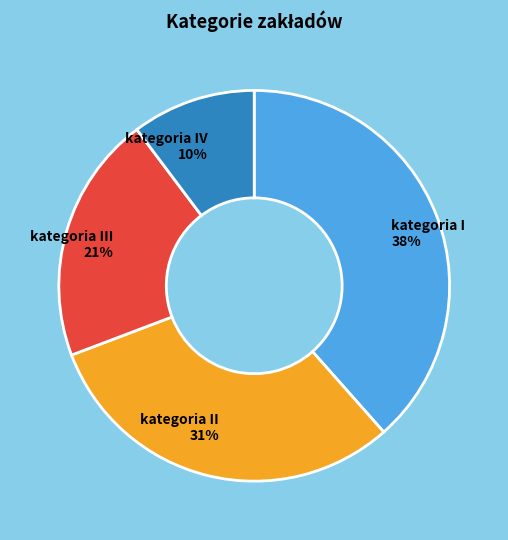

To the nearest percent, what is the average slice percentage?

25%